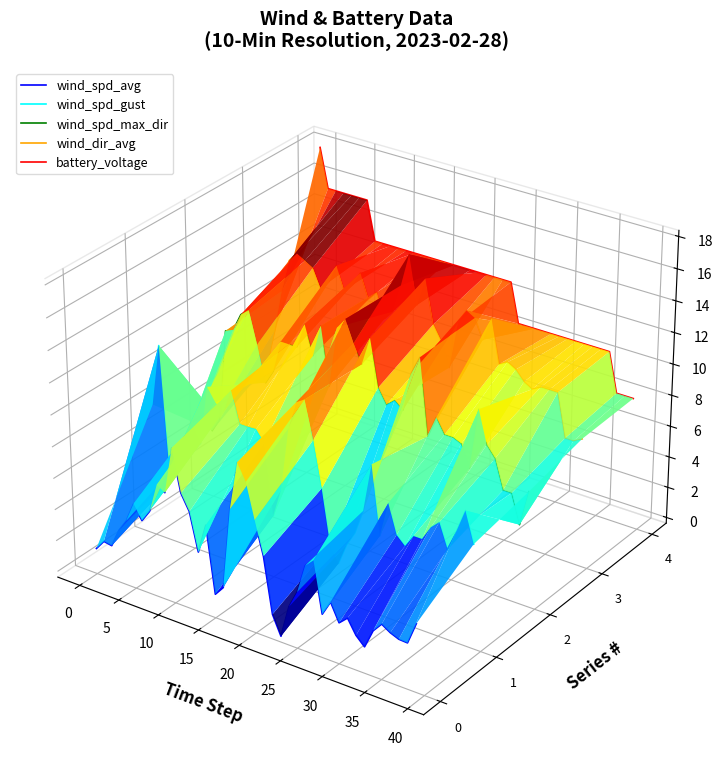

At how many categories does at least one series exceed 0?

40